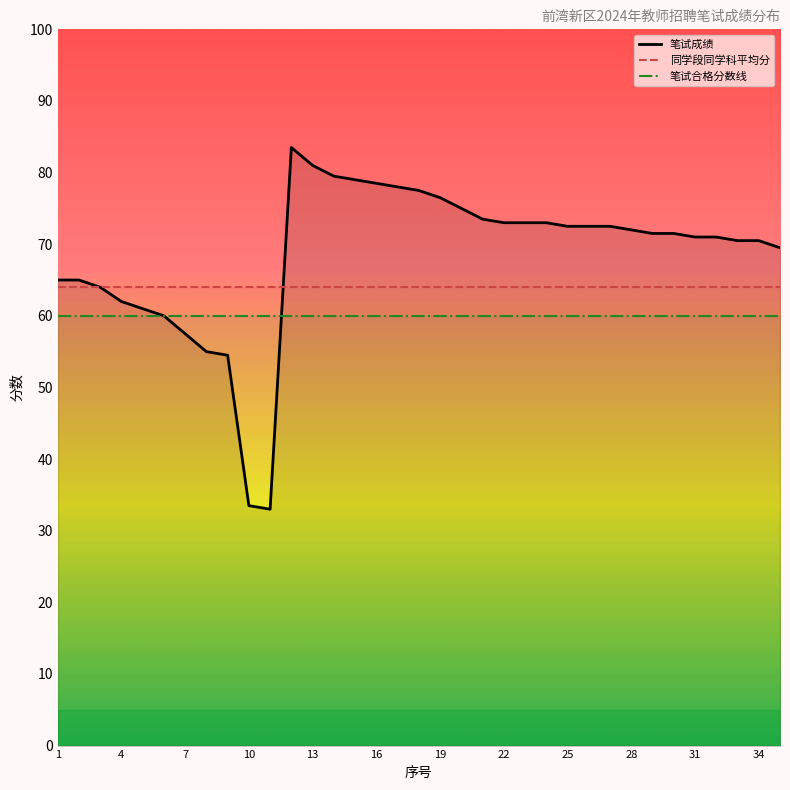

Which series has the widest spread of values?

笔试成绩